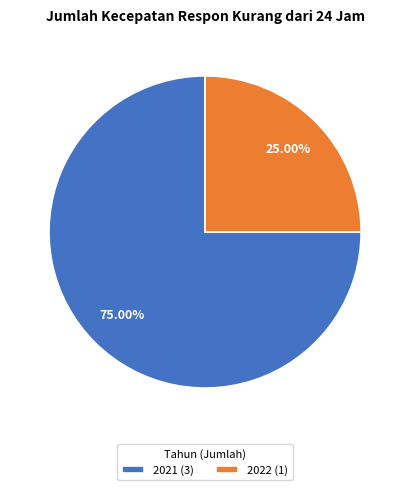

Is the sum of 2021 (3) and 2022 (1) greater than half?

Yes